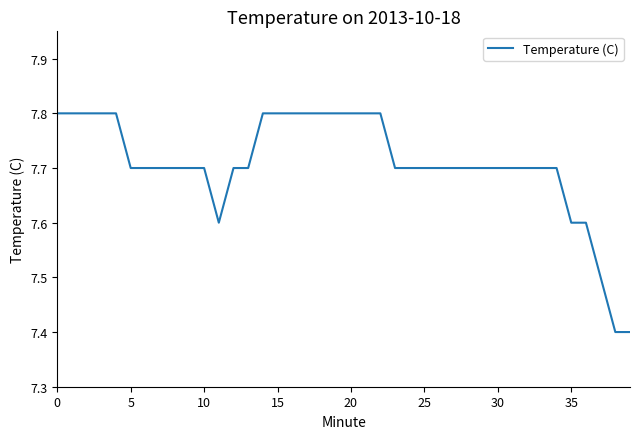

What is the minimum value shown in the chart?

7.4